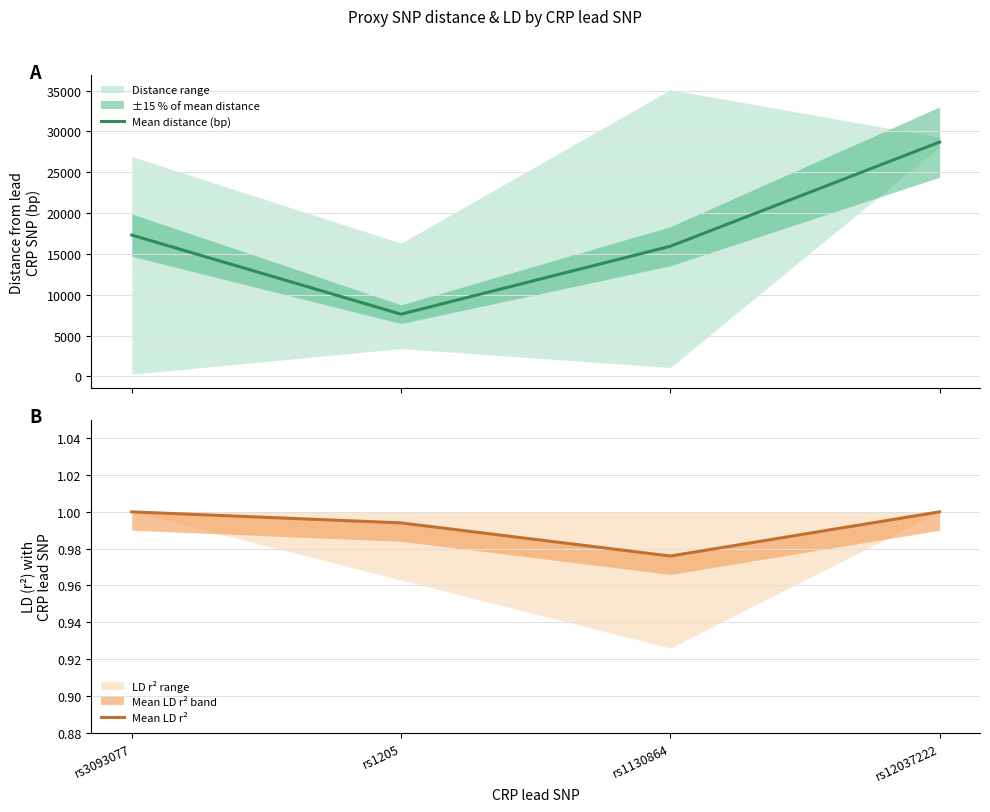

Which category has the highest value in the Mean LD r² series?

rs3093077